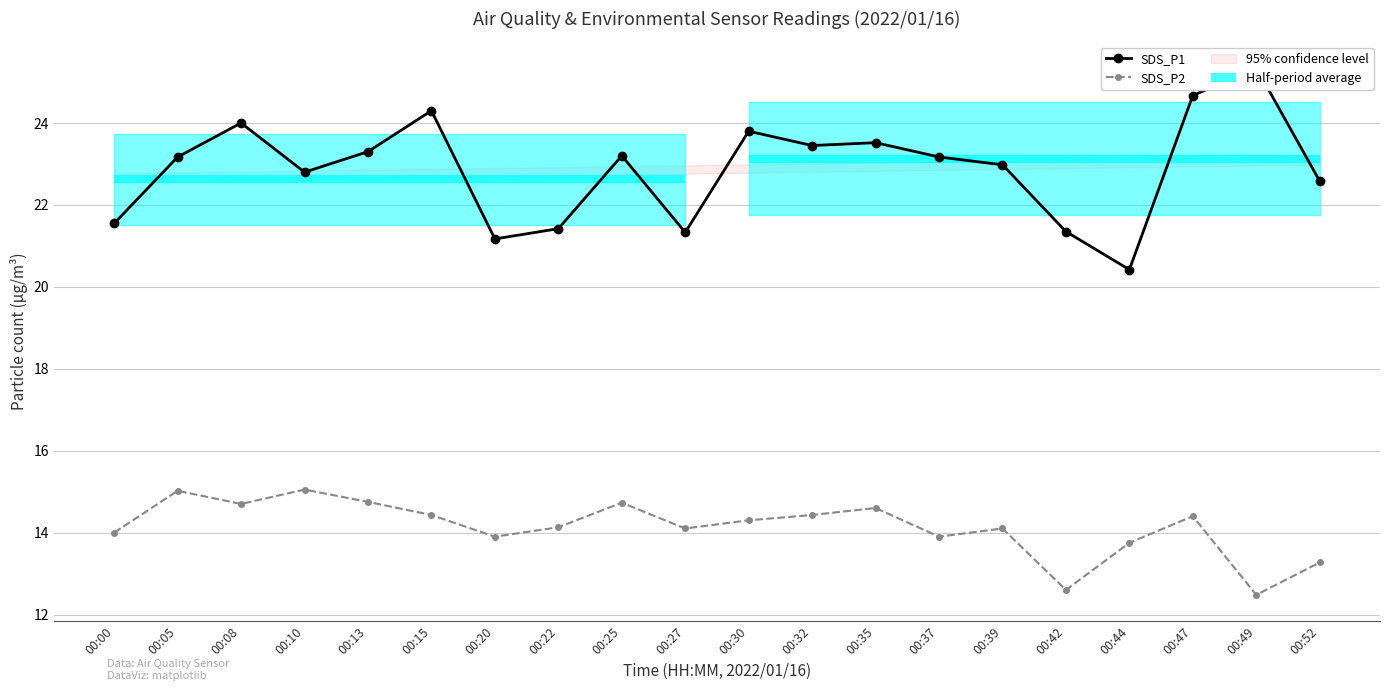

True or false: SDS_P2 has a value of 6.7 at 00:15.

False